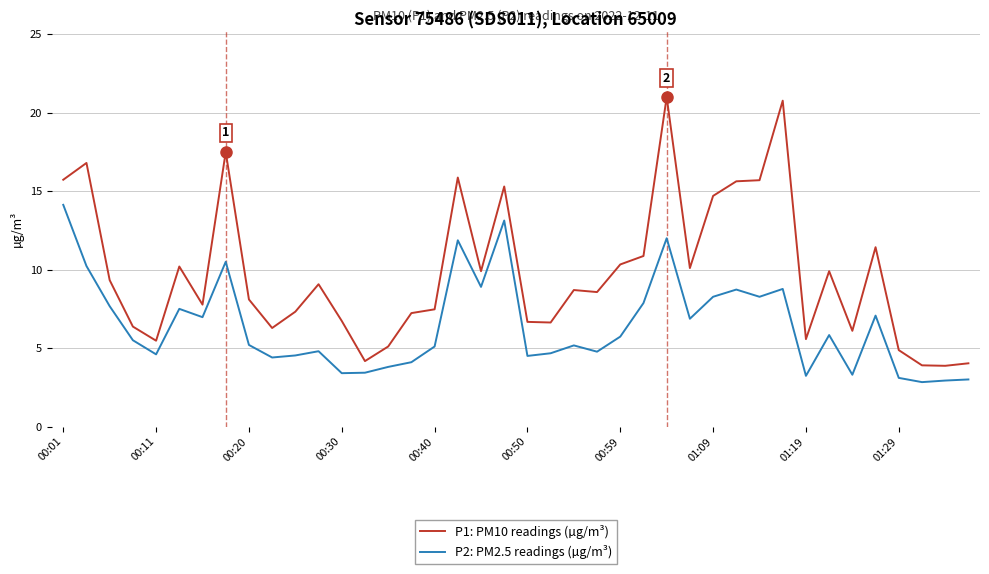

What is the minimum value shown in the chart?

2.8